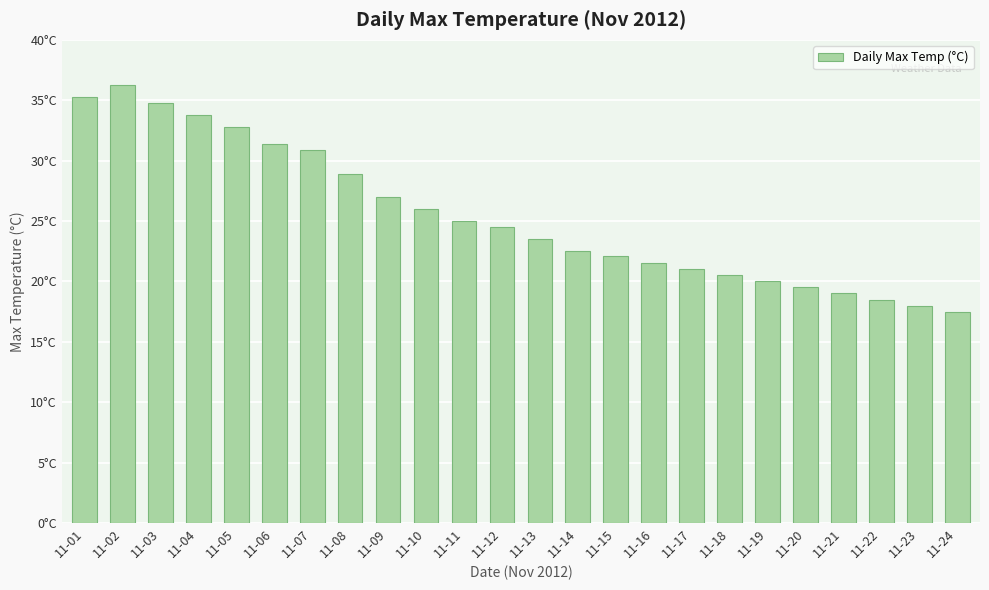

What is the sum of the values at 11-09 and 11-03?

61.8